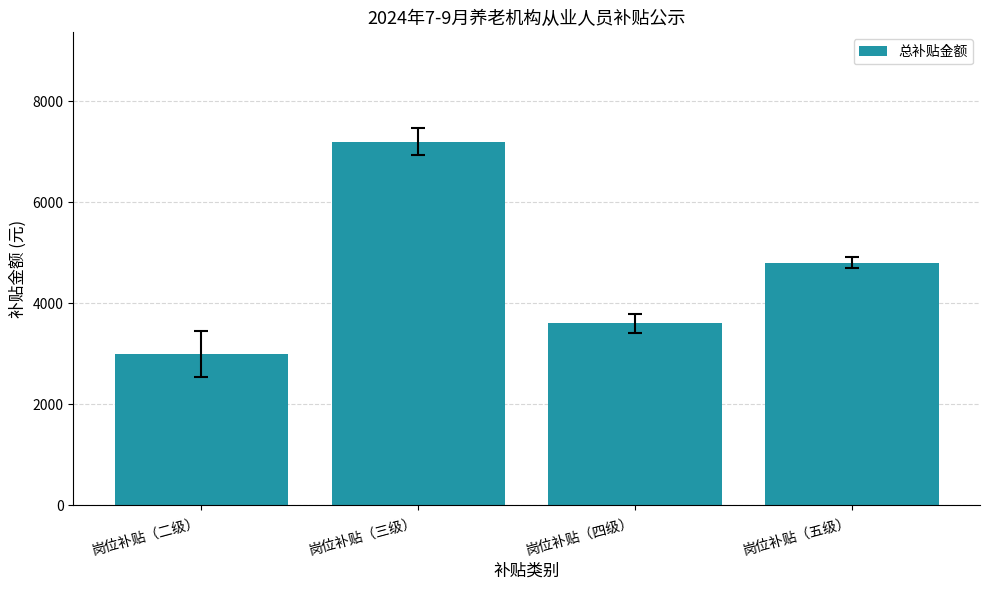

Reading right to left, extract all data points from this chart.

4800	3600	7200	3000